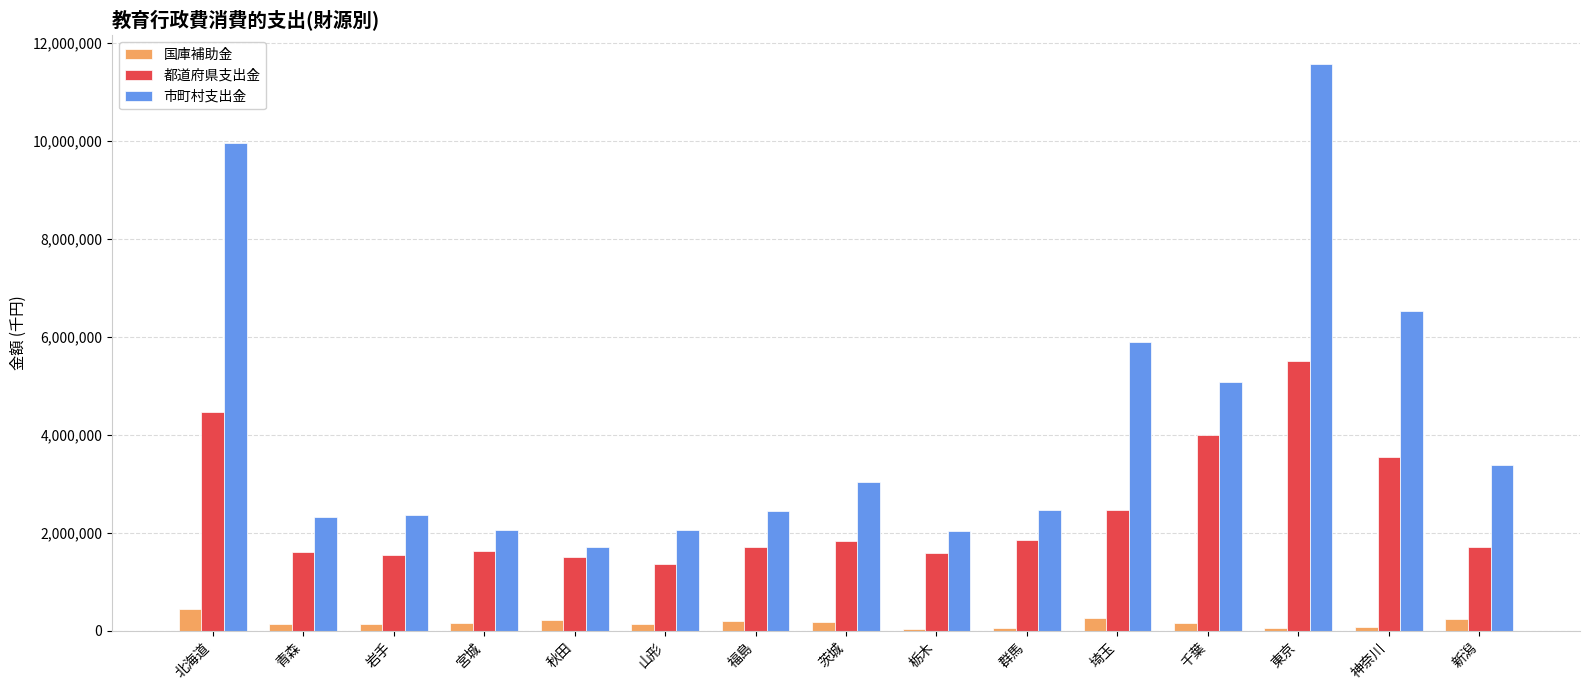

What is the greatest value displayed?

11569062